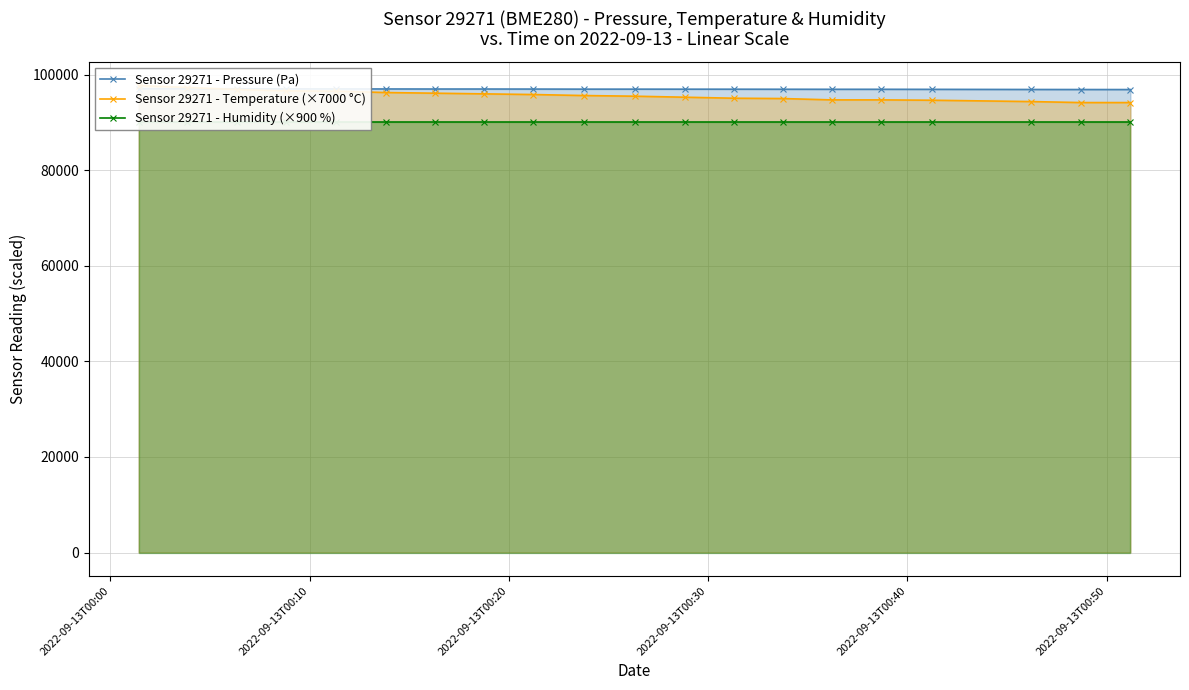

How many intersections are there between Sensor 29271 - Pressure (Pa) and Sensor 29271 - Temperature (×7000 °C)?

1